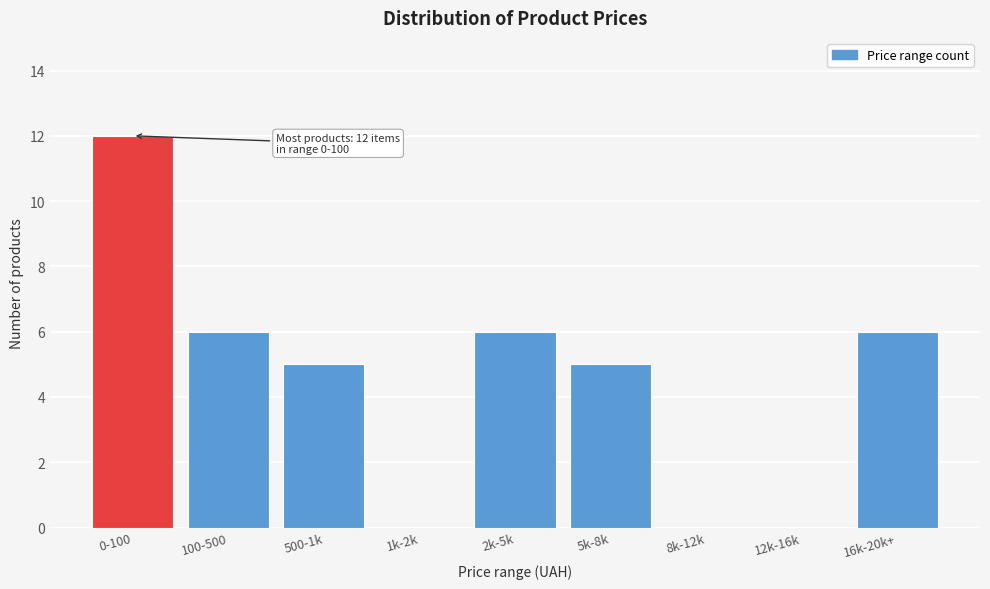

Reading left to right, transcribe all the data shown in this chart.

0-100=12	100-500=6	500-1k=5	1k-2k=0	2k-5k=6	5k-8k=5	8k-12k=0	12k-16k=0	16k-20k+=6